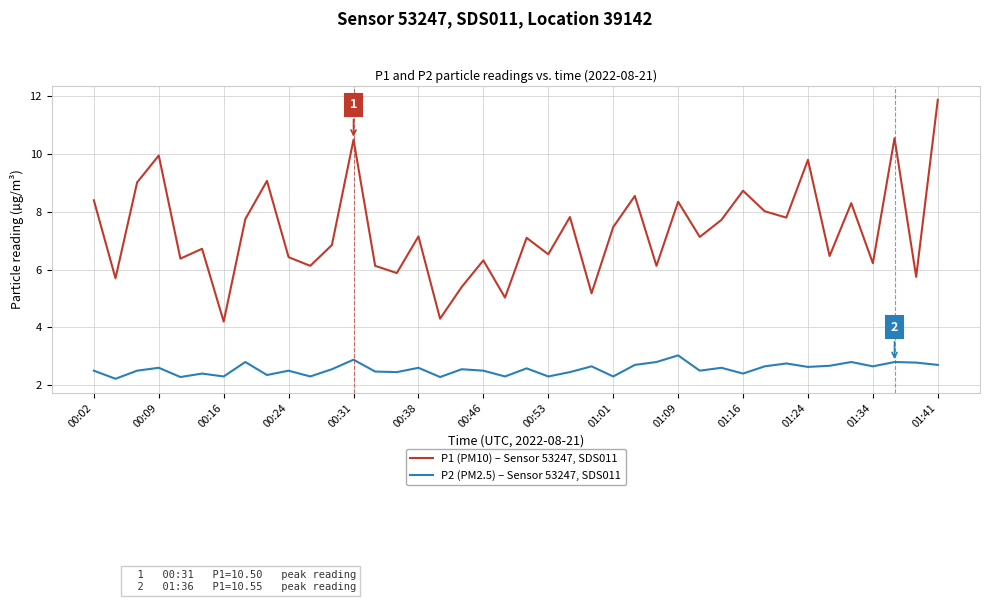

Is this an area chart (filled region under the line)?

No